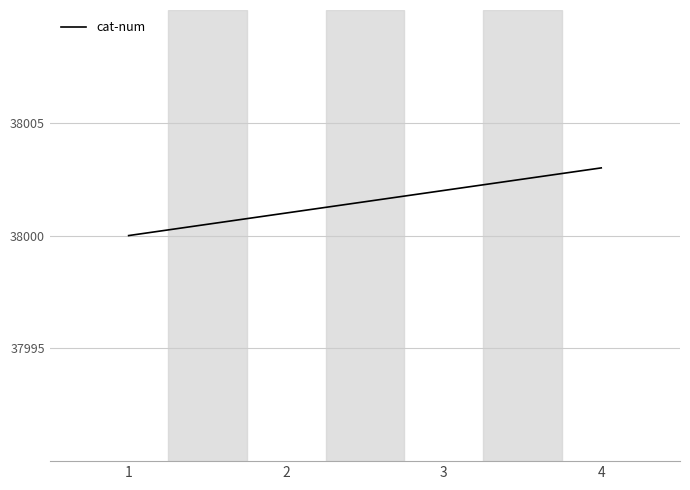

Reading right to left, what are all the values shown in this chart?

4=38003	3=38002	2=38001	1=38000